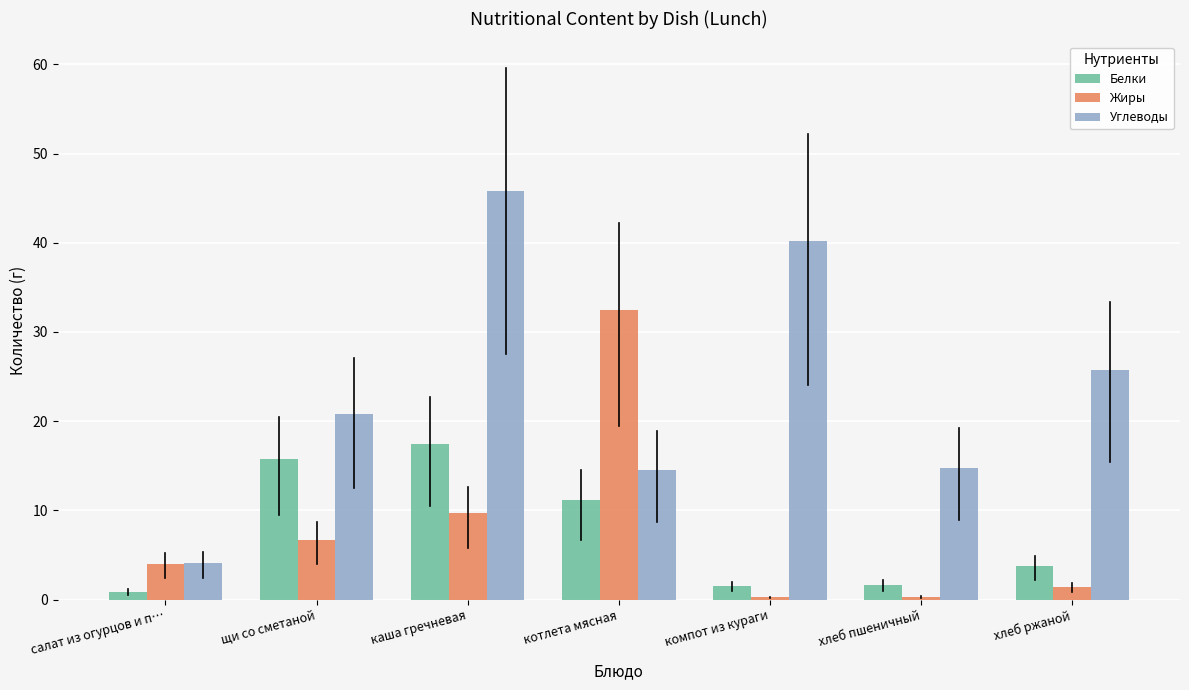

True or false: Углеводы has a value of 25.7 at хлеб ржаной.

True